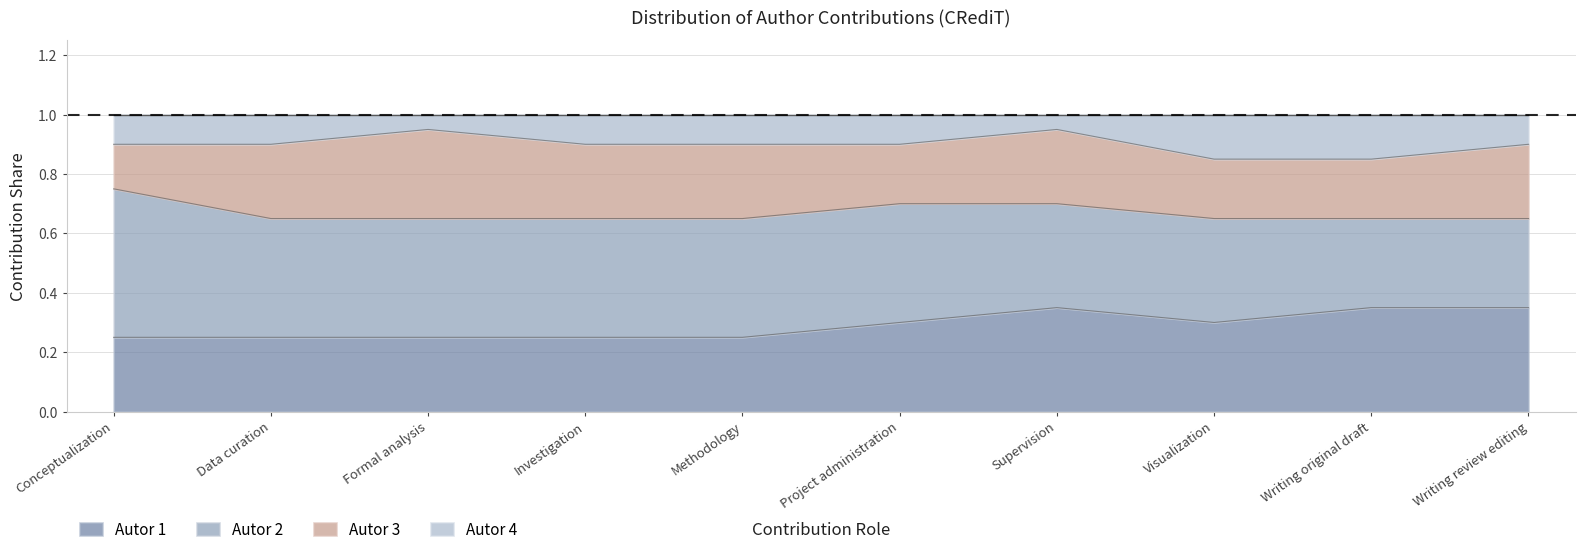

The Autor 1 series shows 0.2 at Methodology. True or false?

True